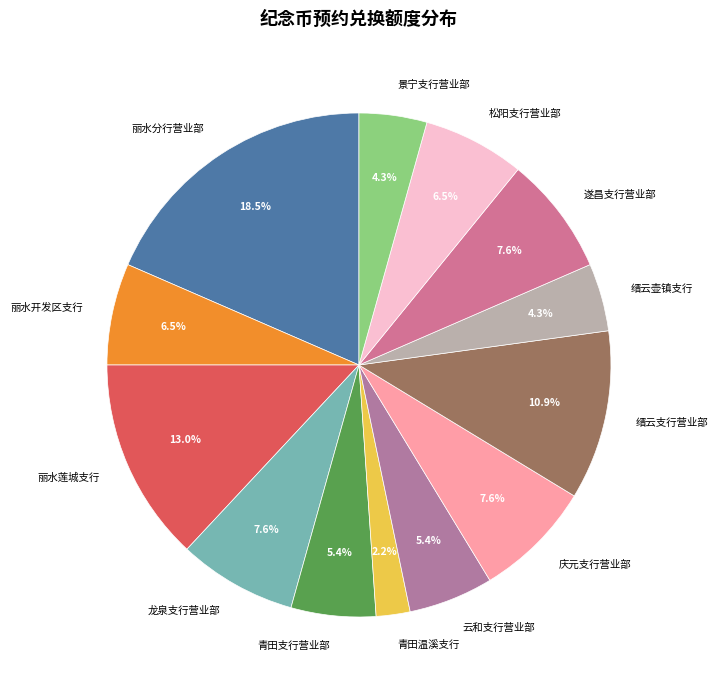

What percentage is the 青田支行营业部 slice, to the nearest percent?

5%